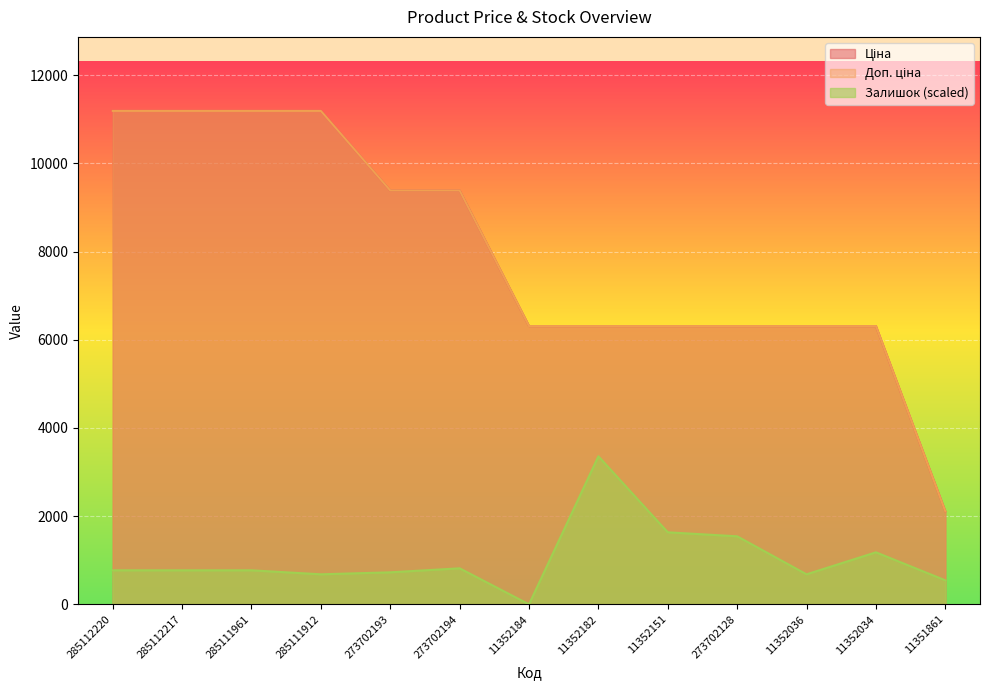

How many lines are shown in the chart?

3